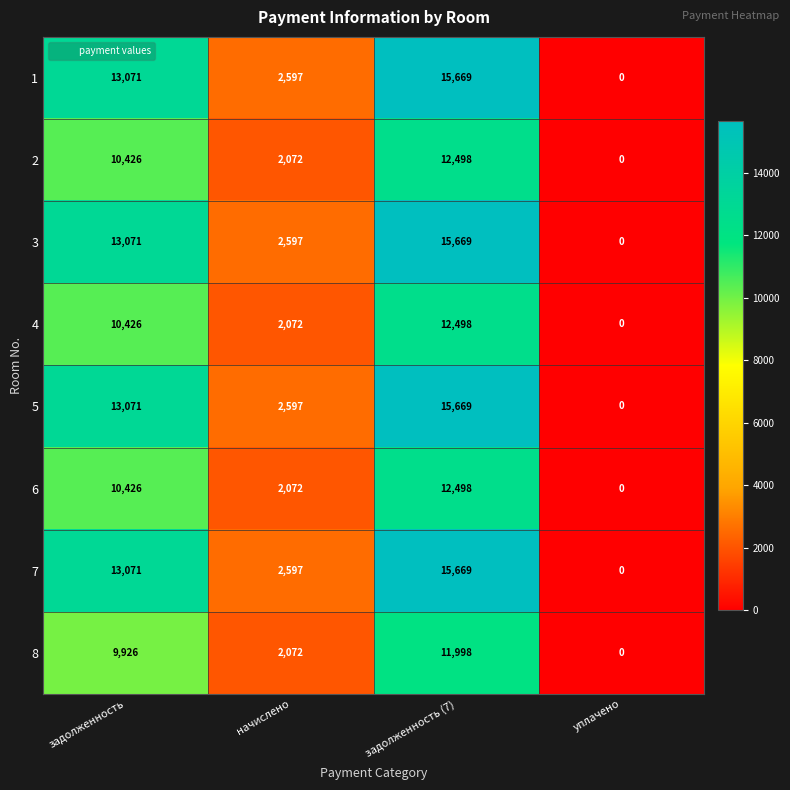

How many data points in 5 are less than 13071?

2